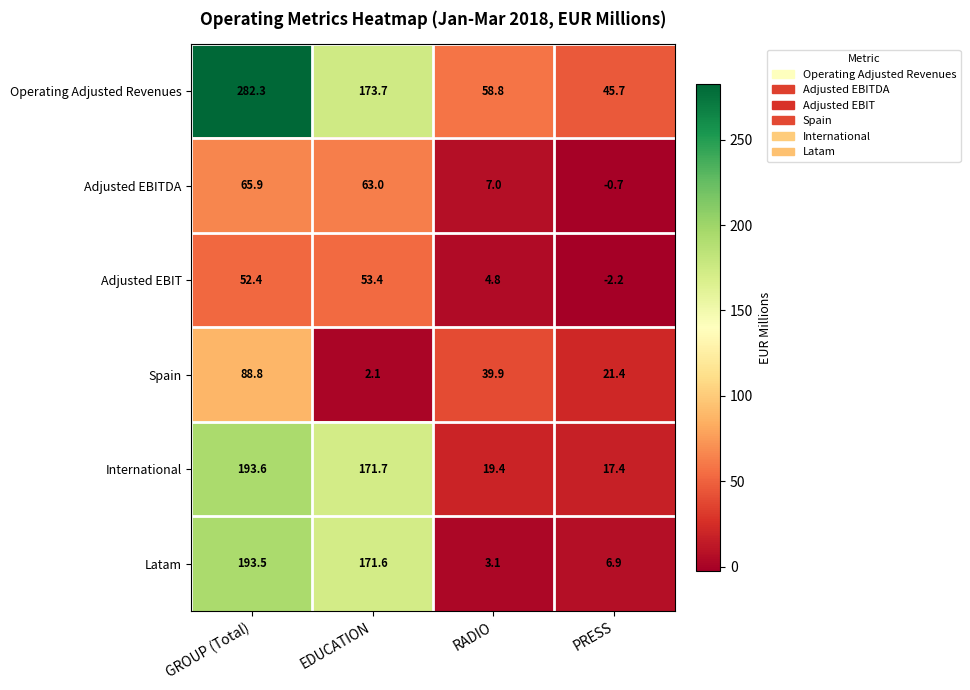

At which category is the sum across all series the highest?

GROUP (Total)